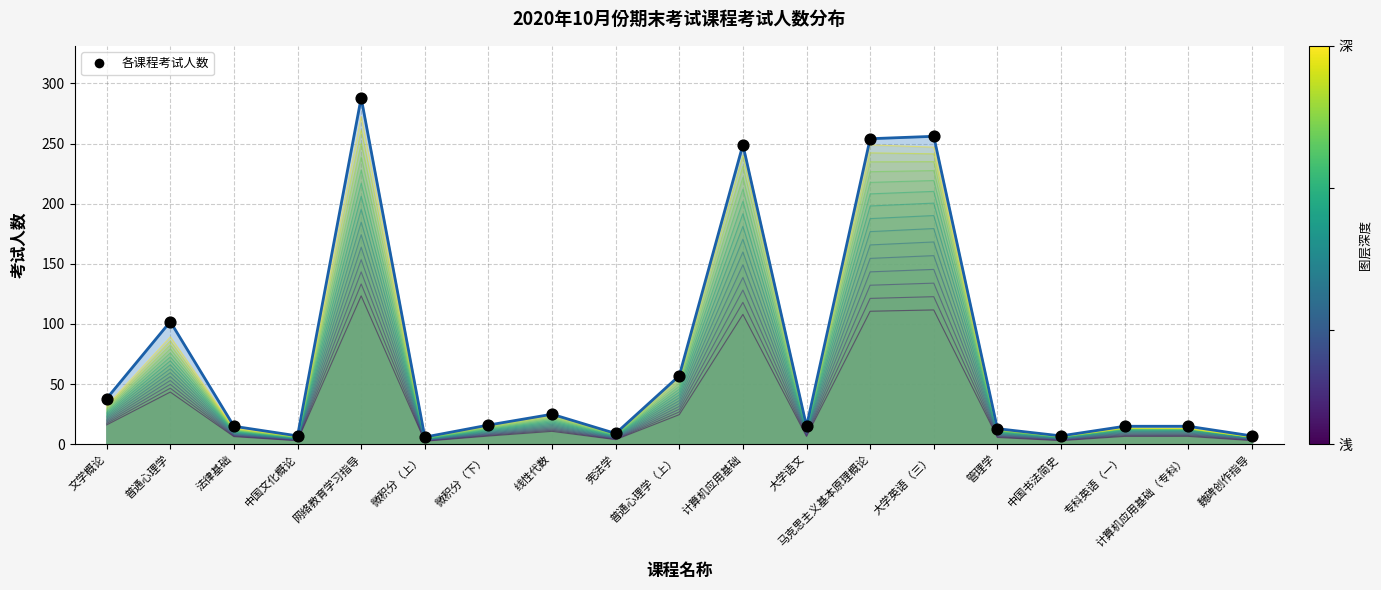

What is the change in value from 文学概论 to 大学语文?

-23